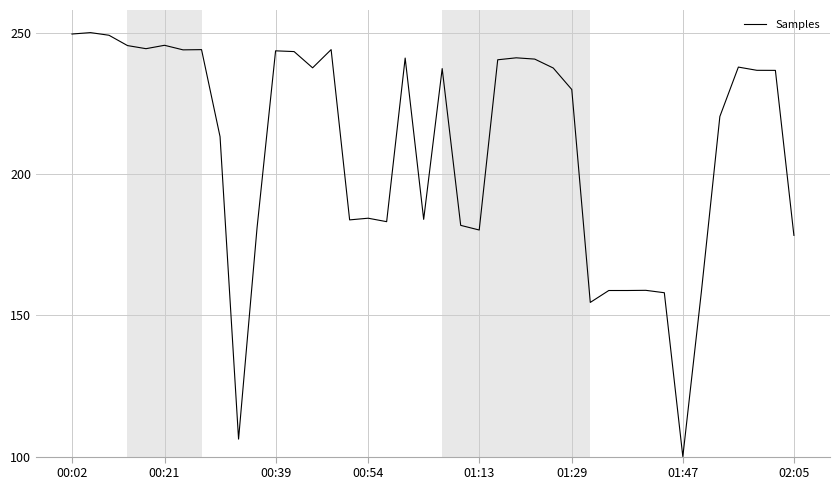

What is the maximum value shown in the chart?

250.0